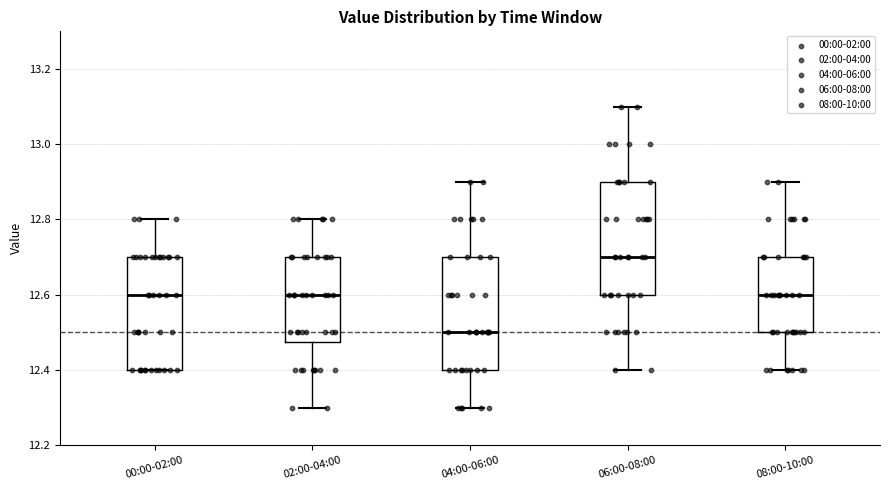

Reading left to right, transcribe this box plot: for each box, give where its median line is, the range the box spans, and where its two whiskers end, as read against the y-axis. The values are not printed on the chart, so give them approximately, as read against the axis.

00:00-02:00: median 12.60, box 12.40 to 12.70, whiskers 12.40 to 12.80
02:00-04:00: median 12.60, box 12.48 to 12.70, whiskers 12.30 to 12.80
04:00-06:00: median 12.50, box 12.40 to 12.70, whiskers 12.30 to 12.90
06:00-08:00: median 12.70, box 12.60 to 12.90, whiskers 12.40 to 13.10
08:00-10:00: median 12.60, box 12.50 to 12.70, whiskers 12.40 to 12.90